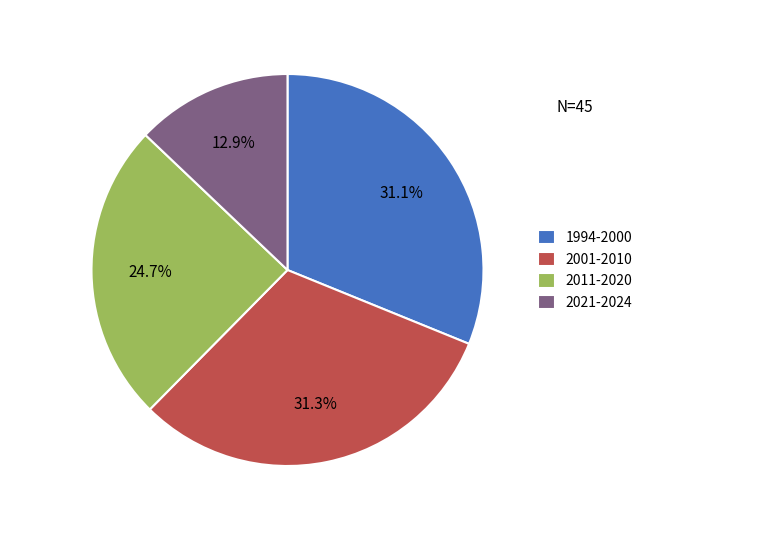

True or false: 2011-2020 accounts for 15% of the total.

False